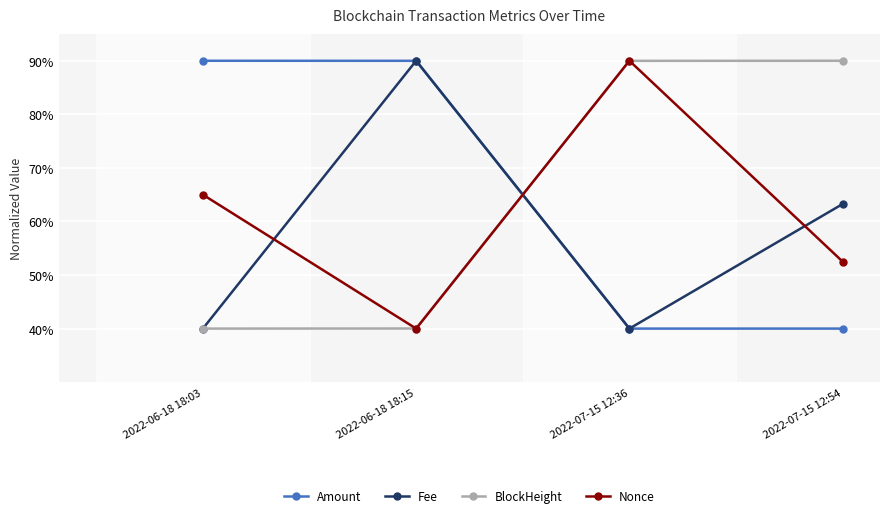

What is the sum of all Nonce values?

247.5